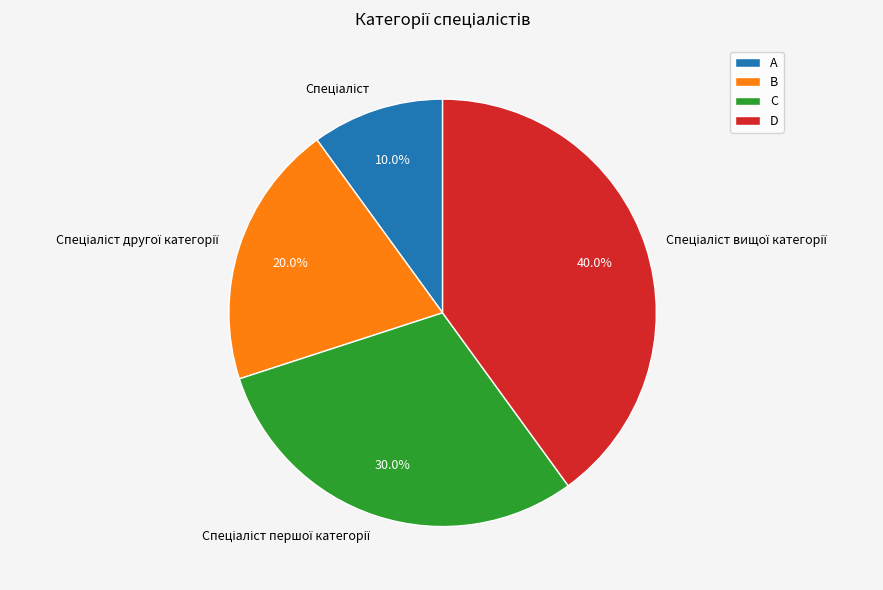

Does any single category account for the majority?

No